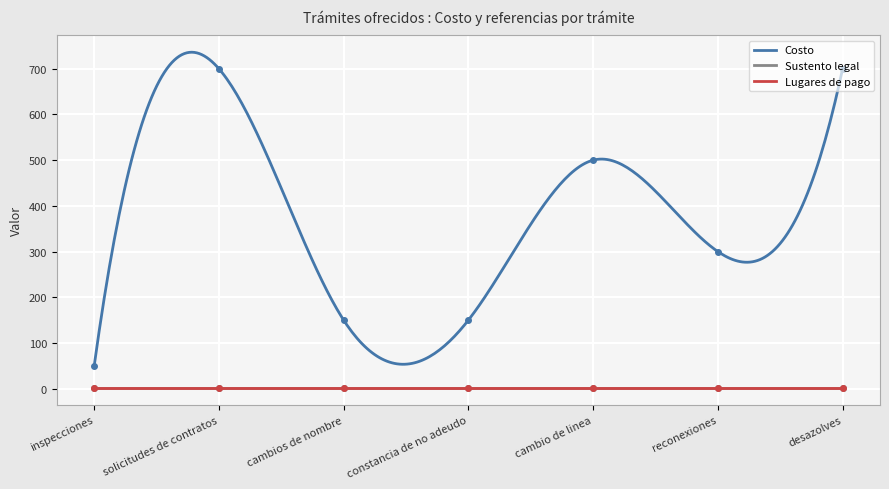

What are all the series names shown in the legend?

Costo, Sustento legal, Lugares de pago